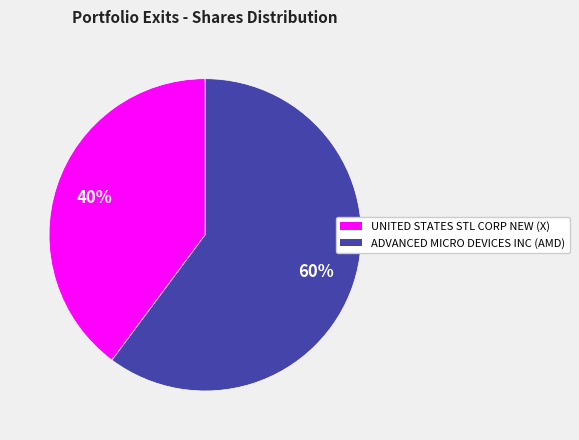

The UNITED STATES STL CORP NEW slice represents 48% of the pie. True or false?

False